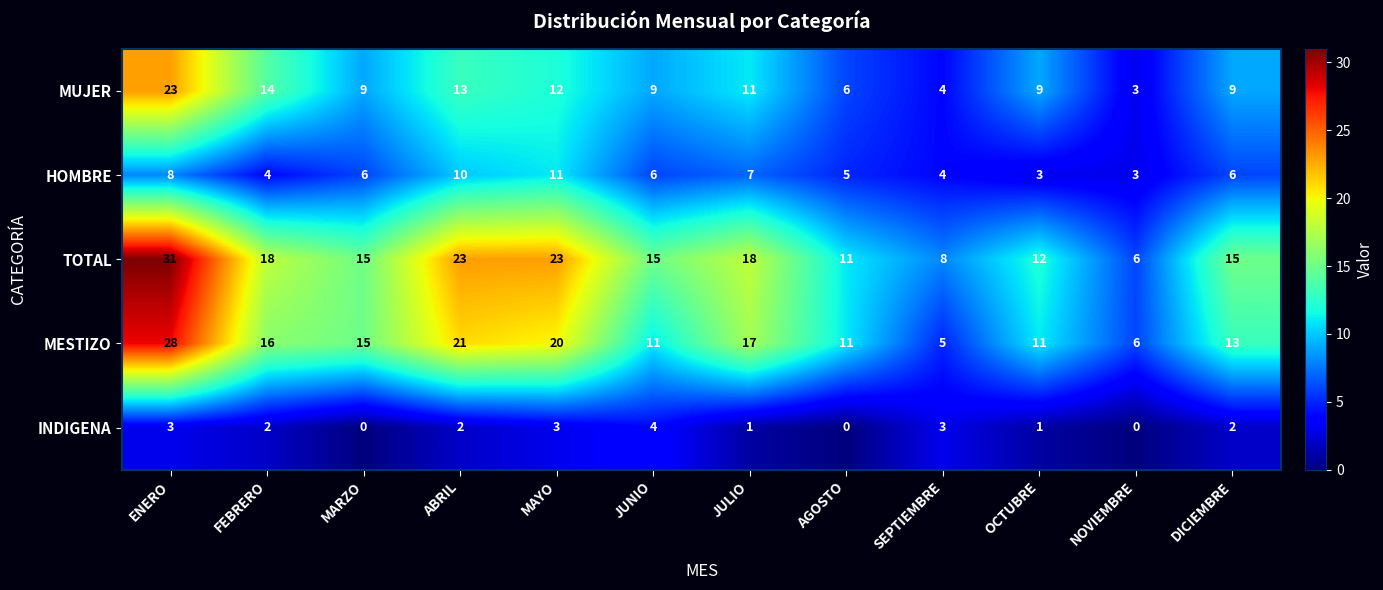

What is the total value across all series at SEPTIEMBRE?

24